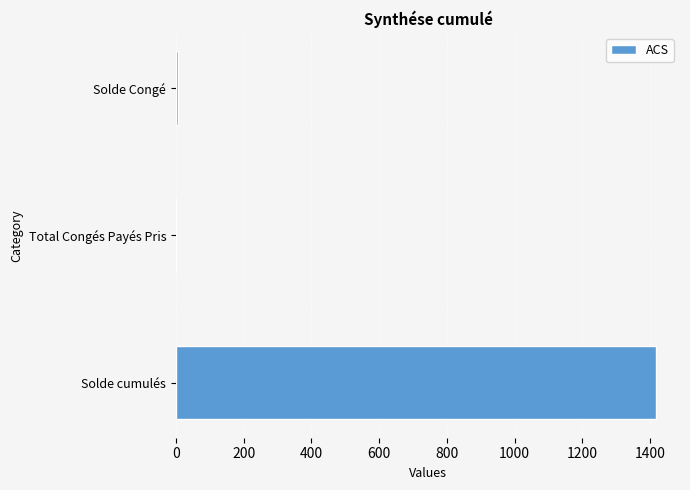

True or false: the data shows 783.4 at Solde cumulés.

False